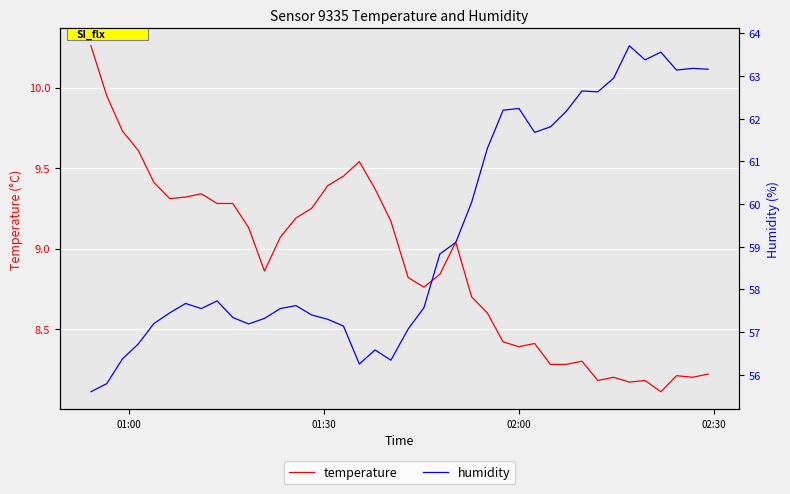

Rank the series by their average value, from lowest to highest.

temperature, humidity